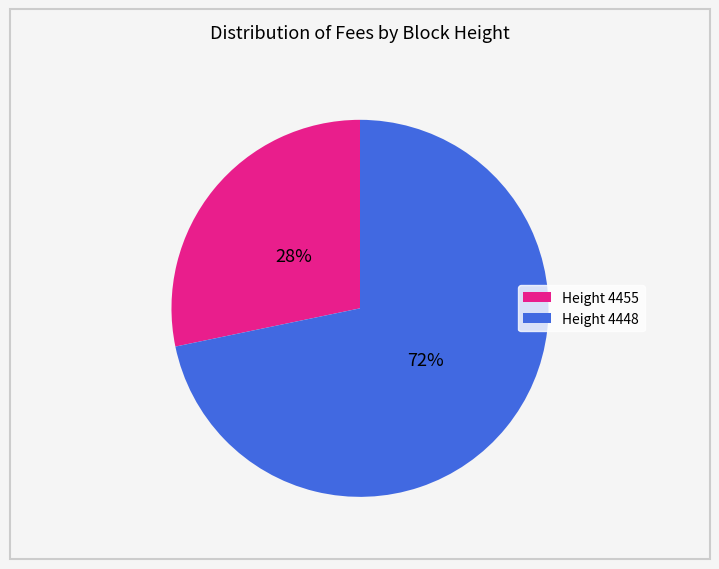

Is there a majority slice in this chart?

Yes